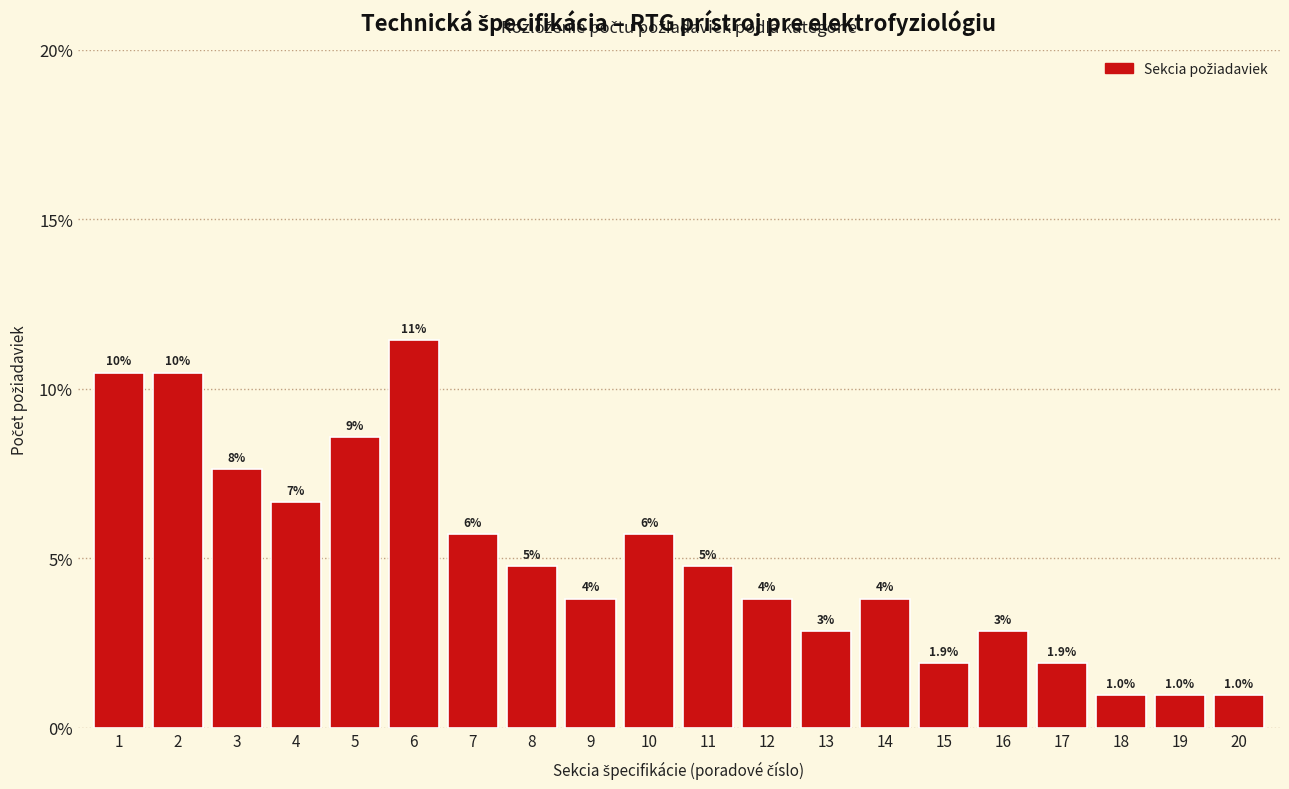

How many bars are there in total?

20